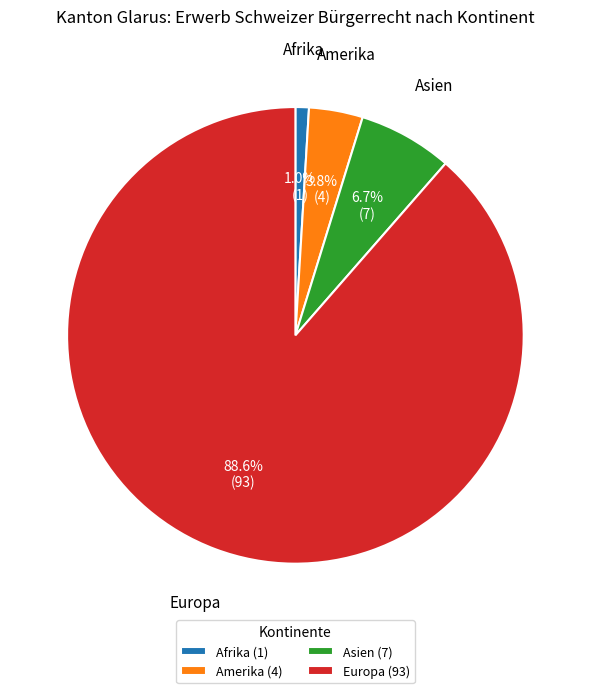

Is there a majority slice in this chart?

Yes